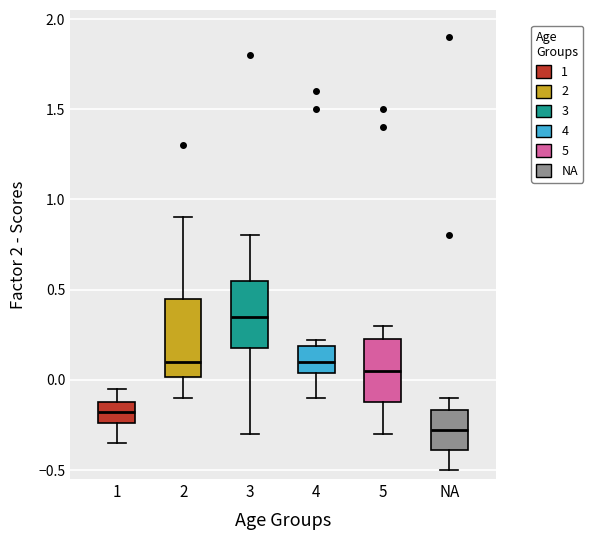

Reading left to right, transcribe this box plot: for each box, give where its median line is, the range the box spans, and where its two whiskers end, as read against the y-axis. The values are not printed on the chart, so give them approximately, as read against the axis.

1: median -0.20, box -0.25 to -0.10, whiskers -0.35 to -0.05
2: median 0.10, box 0.00 to 0.45, whiskers -0.10 to 0.90
3: median 0.35, box 0.20 to 0.55, whiskers -0.30 to 0.80
4: median 0.10, box 0.05 to 0.20, whiskers -0.10 to 0.20 (just above the box's upper edge)
5: median 0.05, box -0.10 to 0.25, whiskers -0.30 to 0.30
NA: median -0.30, box -0.40 to -0.15, whiskers -0.50 to -0.10